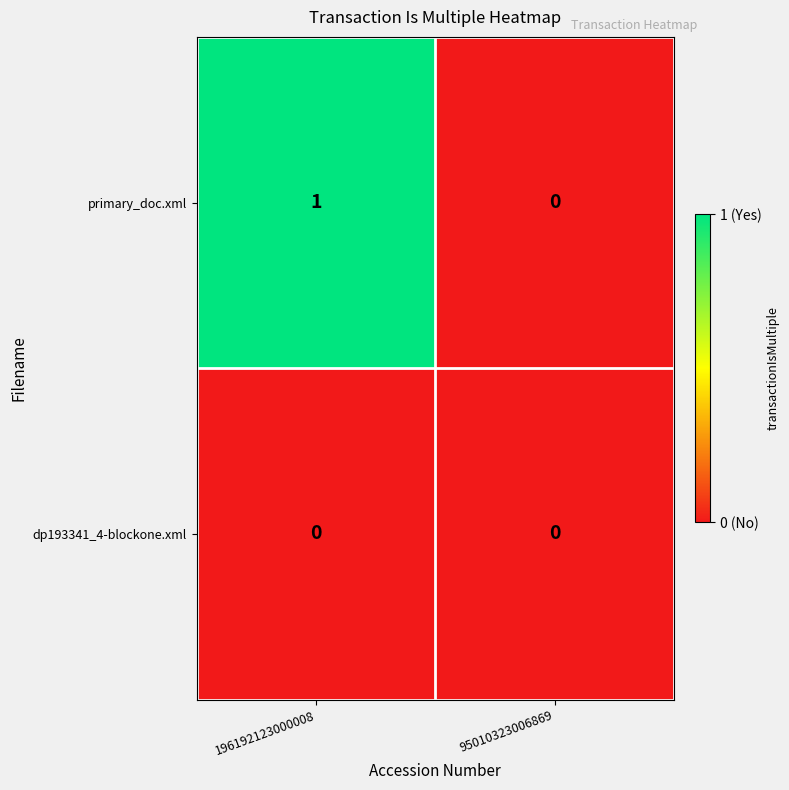

Rank the series by their average value, from lowest to highest.

dp193341_4-blockone.xml, primary_doc.xml